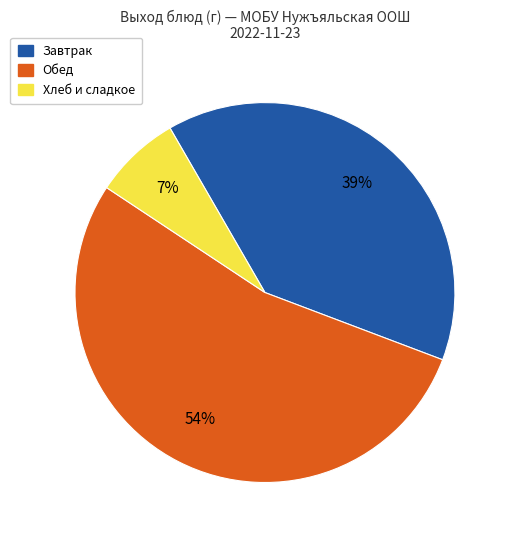

Which has a higher value, Обед or Хлеб и сладкое?

Обед